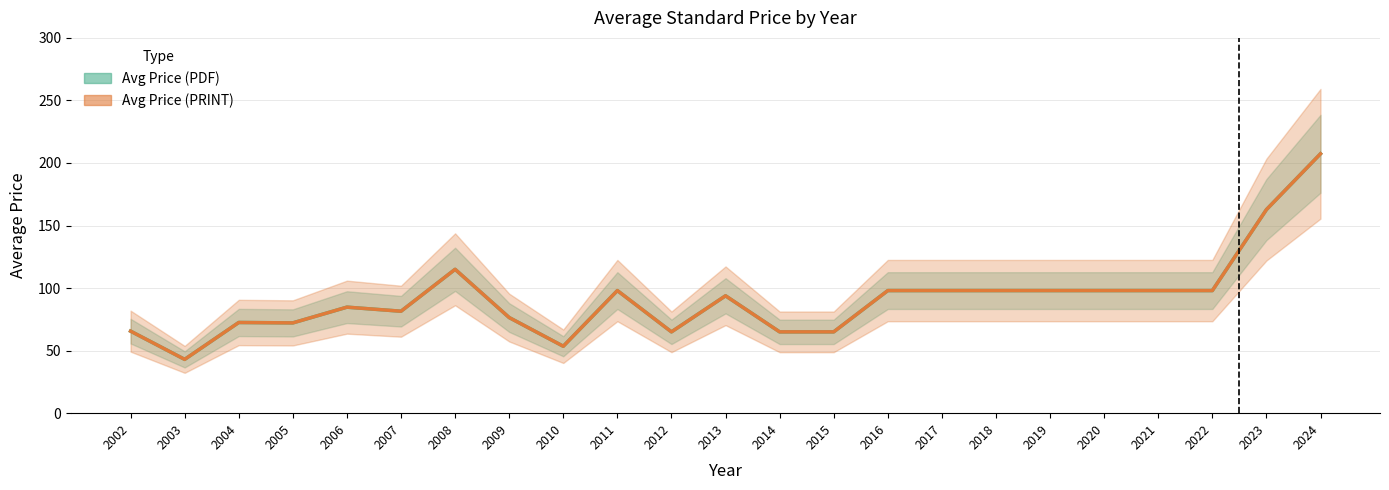

Between 2010 and 2004, which is larger?

2004